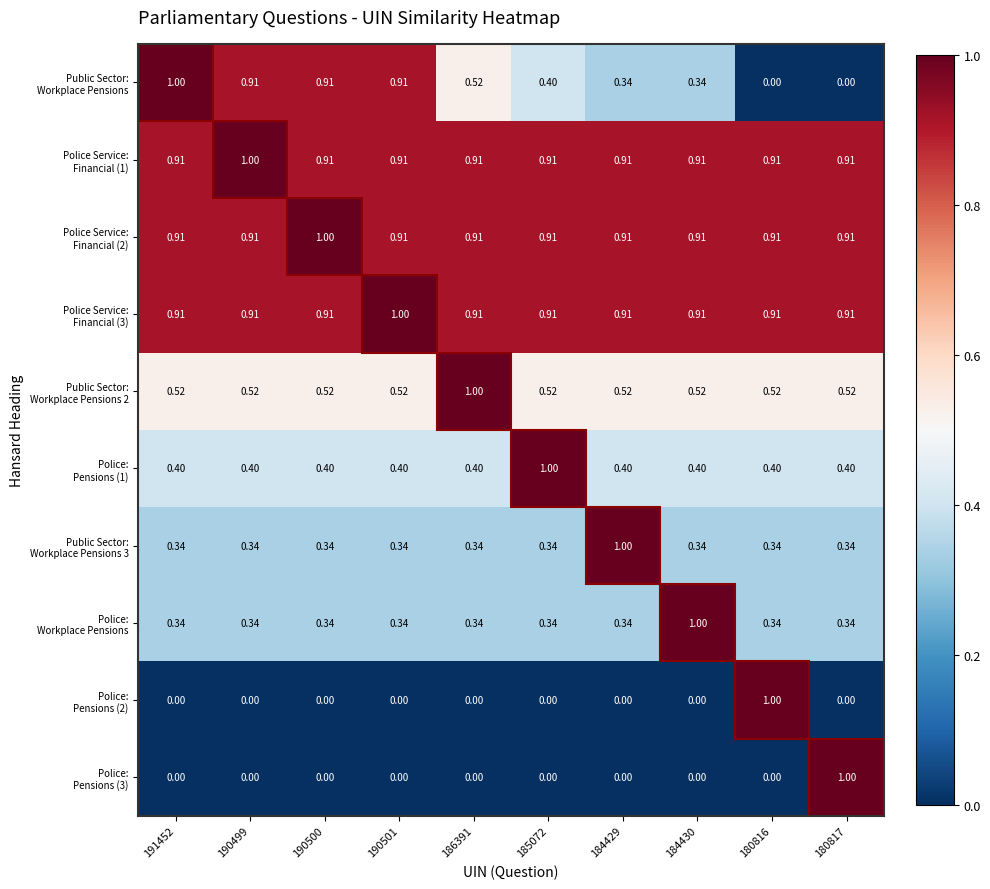

At how many categories does at least one series exceed 0?

10